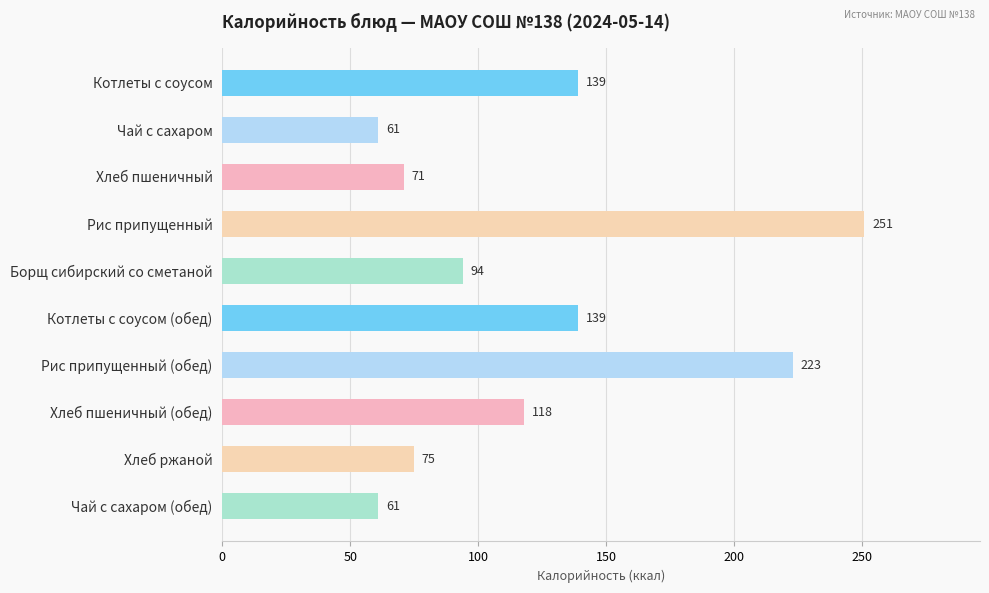

What is the average value?

123